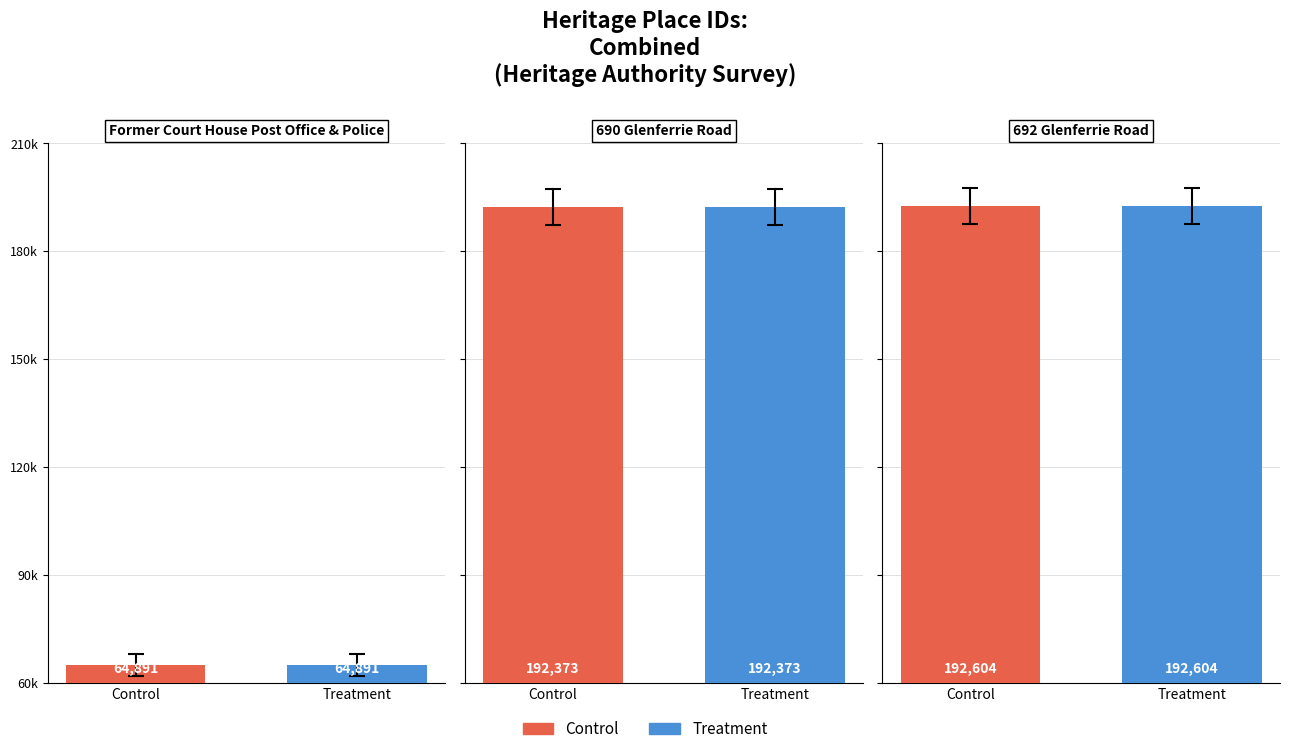

How many groups of bars are there?

3